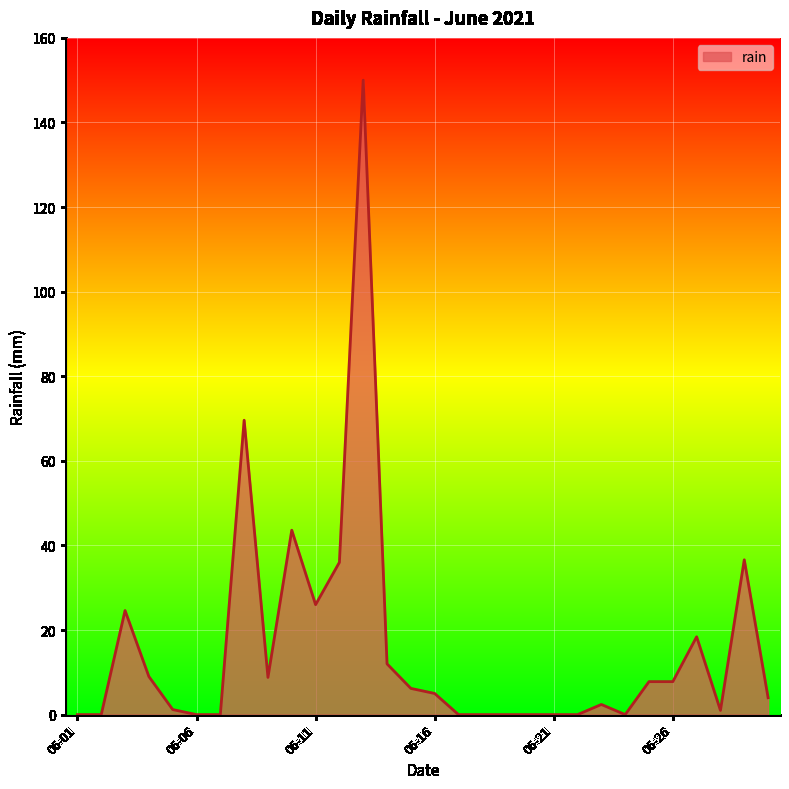

What is the difference between the maximum and minimum values?

150.0